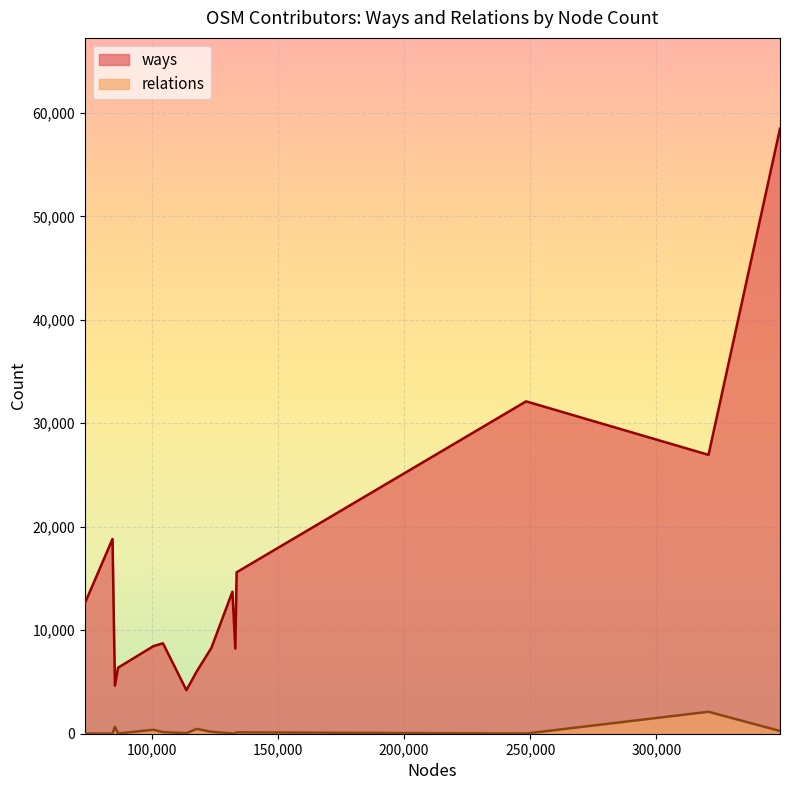

True or false: ways and relations intersect in this chart.

False